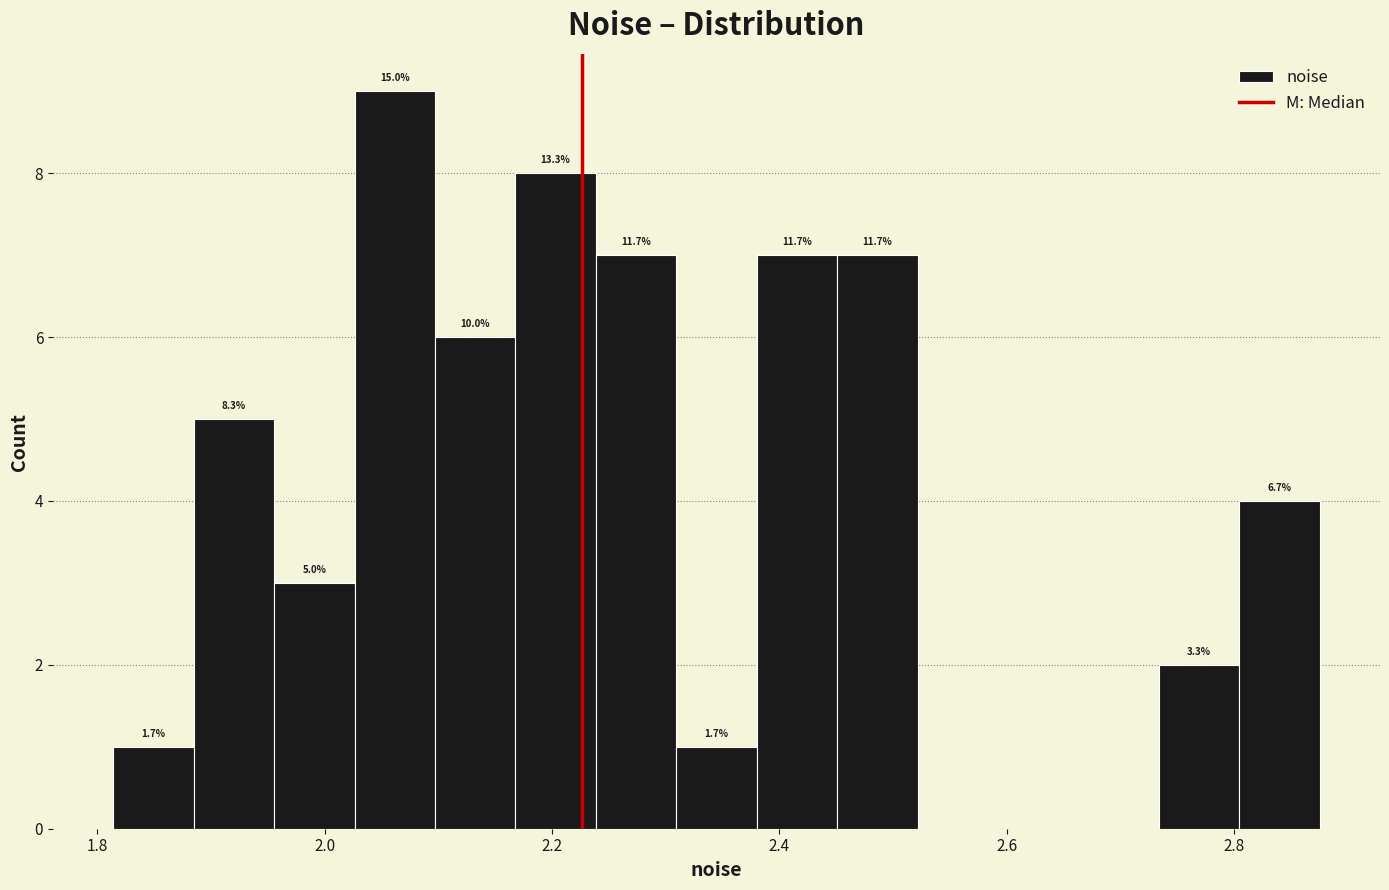

Around what value on the x-axis is the tallest bar? Give the approximate position of its centre, as read against the axis.

2.06